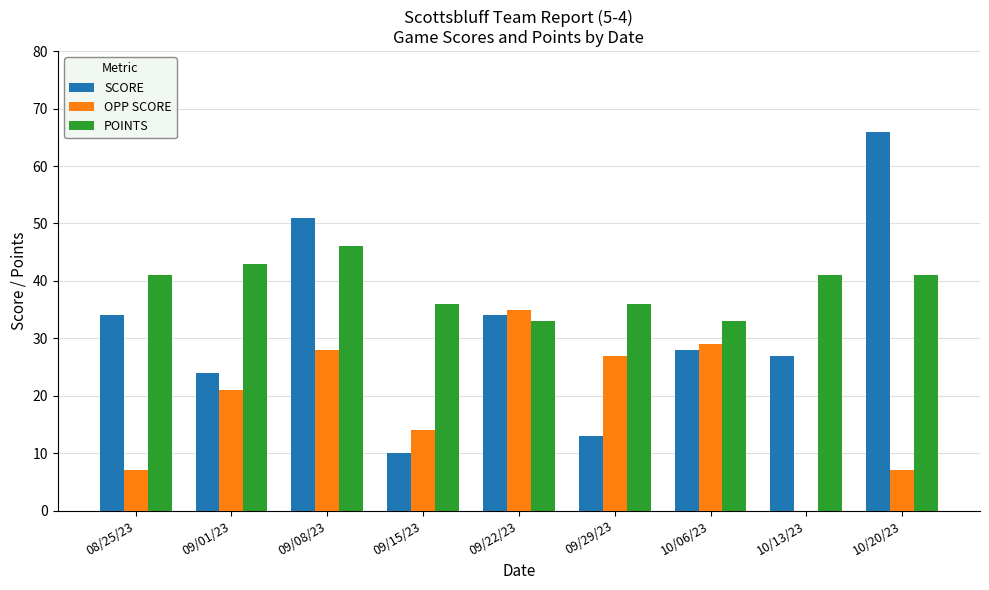

What is the average value of the POINTS series?

39